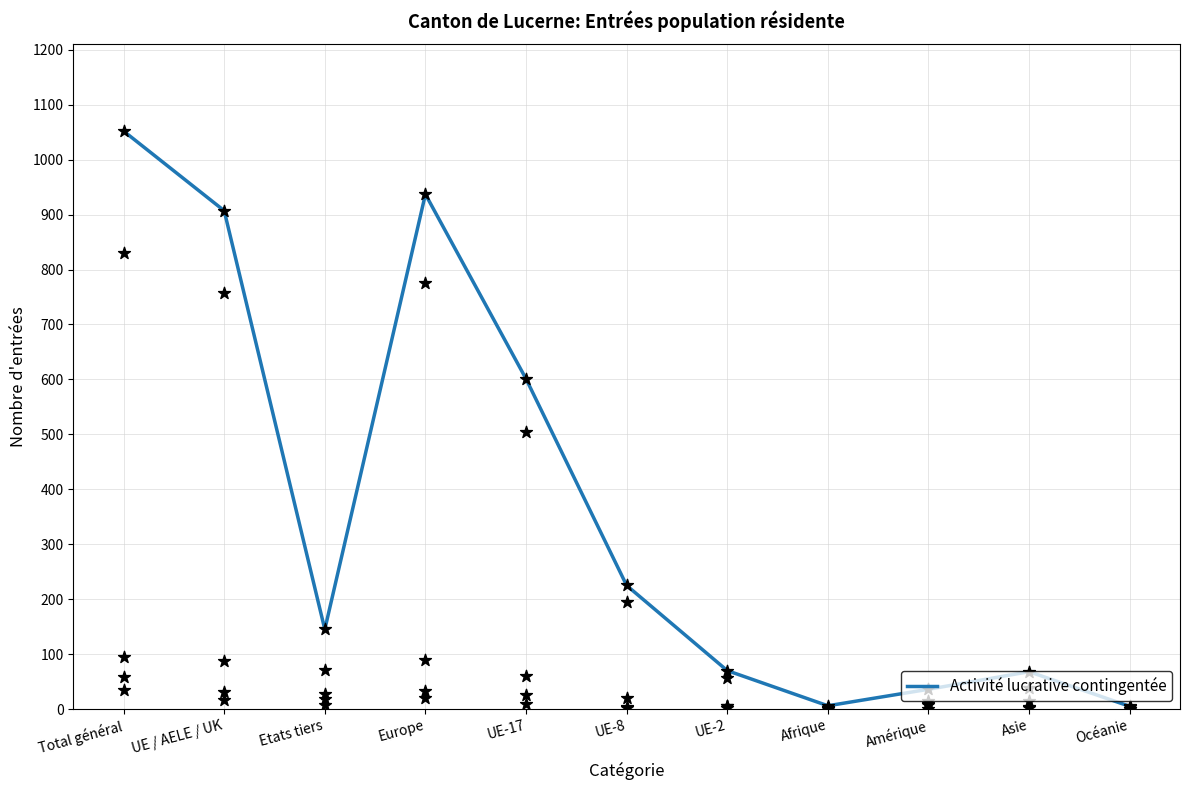

Between Etats tiers and UE-17, which is larger?

UE-17